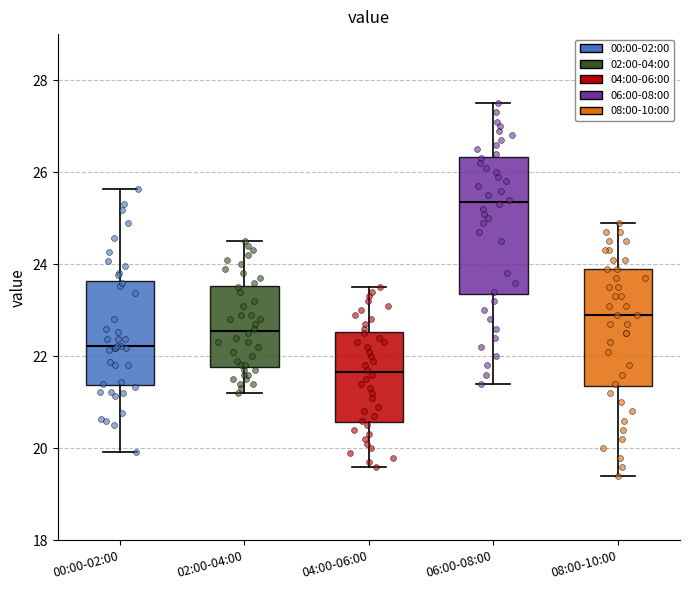

Reading left to right, transcribe this box plot: for each box, give where its median line is, the range the box spans, and where its two whiskers end, as read against the y-axis. The values are not printed on the chart, so give them approximately, as read against the axis.

00:00-02:00: median 22.2, box 21.4 to 23.6, whiskers 20.0 to 25.6
02:00-04:00: median 22.6, box 21.8 to 23.6, whiskers 21.2 to 24.6
04:00-06:00: median 21.6, box 20.6 to 22.6, whiskers 19.6 to 23.6
06:00-08:00: median 25.4, box 23.4 to 26.4, whiskers 21.4 to 27.6
08:00-10:00: median 23.0, box 21.4 to 24.0, whiskers 19.4 to 25.0